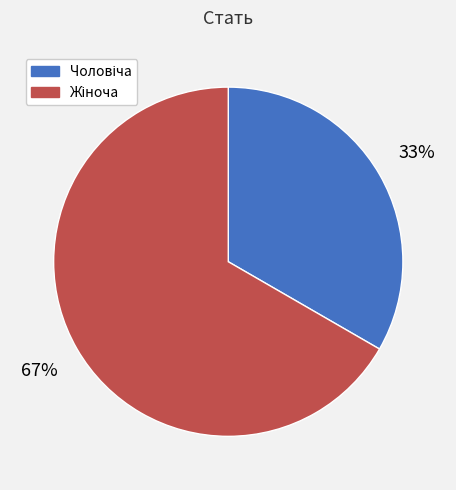

To the nearest percent, what is the average slice percentage?

50%